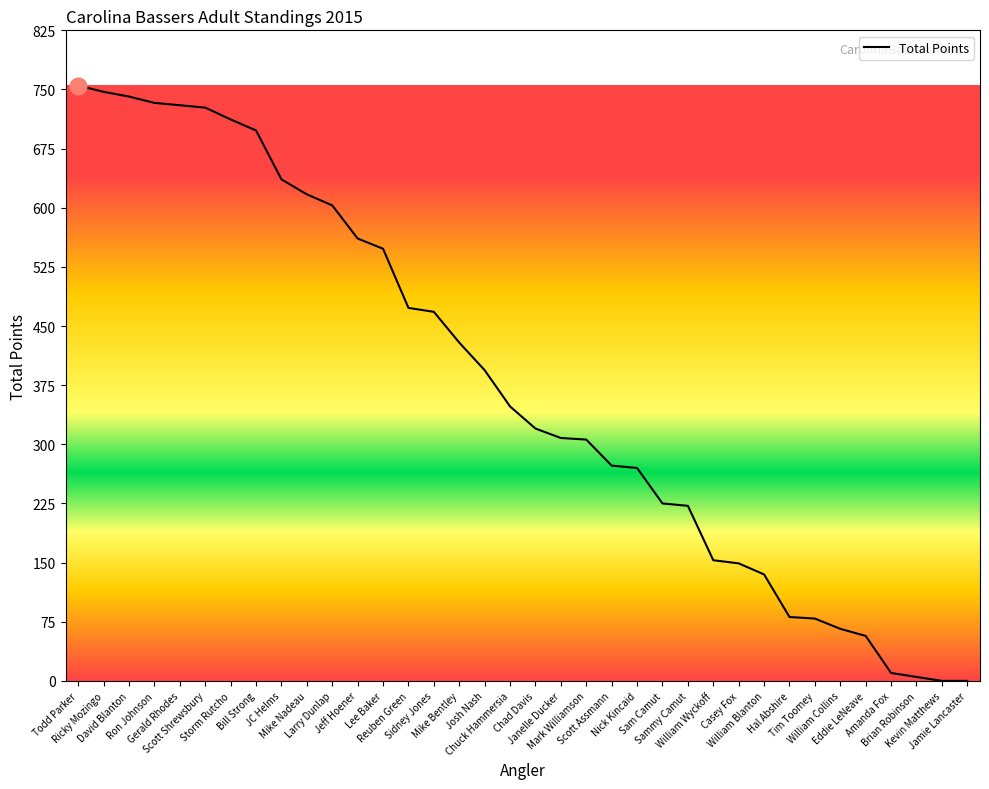

What is the difference between the maximum and minimum values?

755